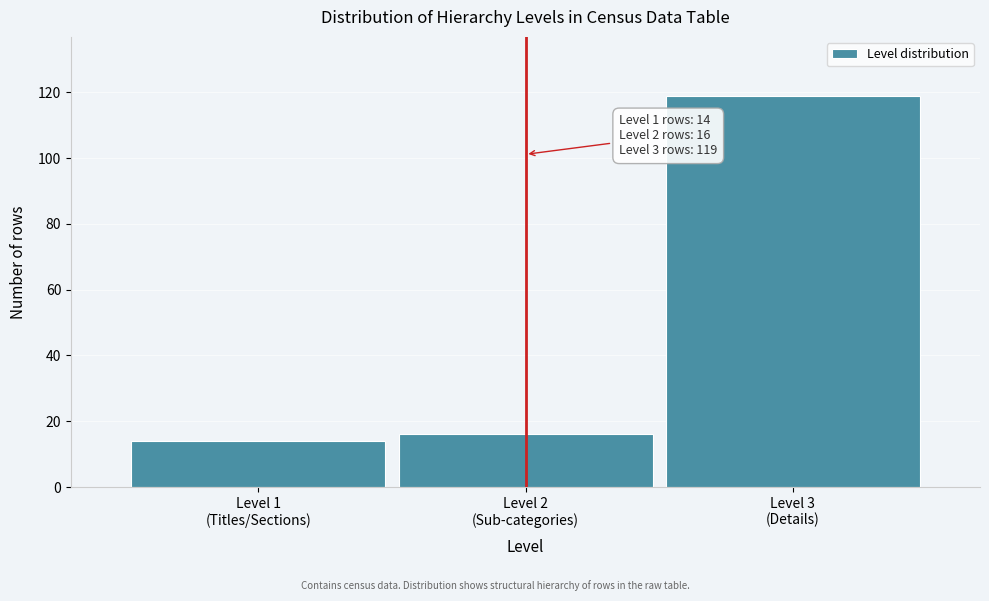

Reading left to right, list all the values displayed in this chart.

14	16	119